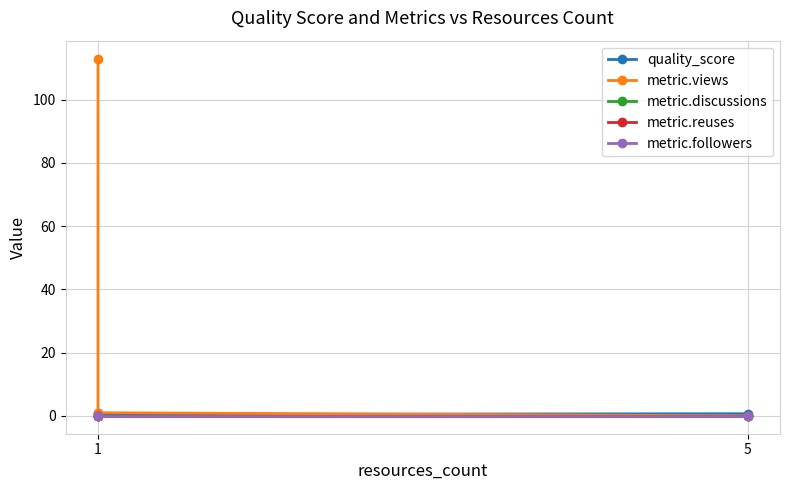

At how many categories does at least one series exceed 90?

1